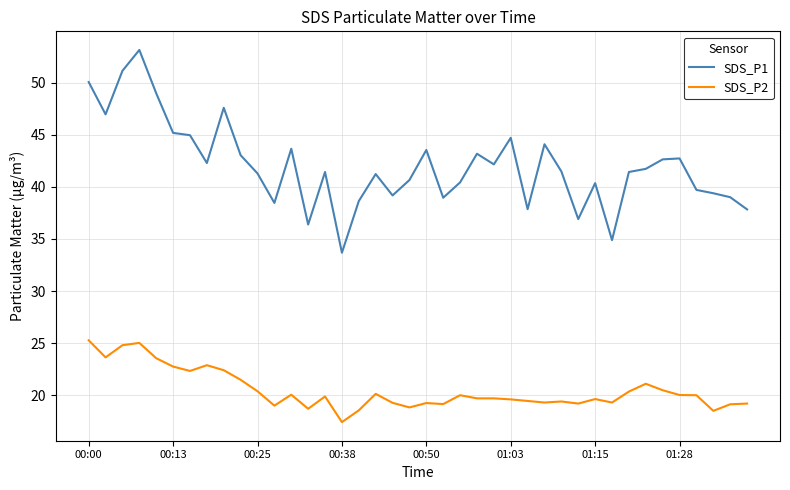

List the series in order of their peak value, highest first.

SDS_P1, SDS_P2